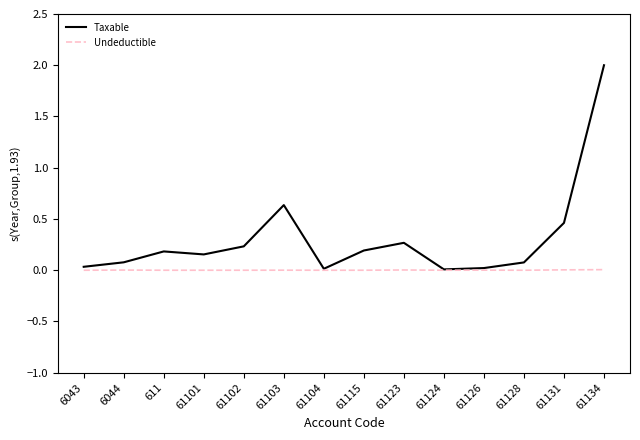

What is the difference between the maximum and minimum values in the Taxable series?

2.0